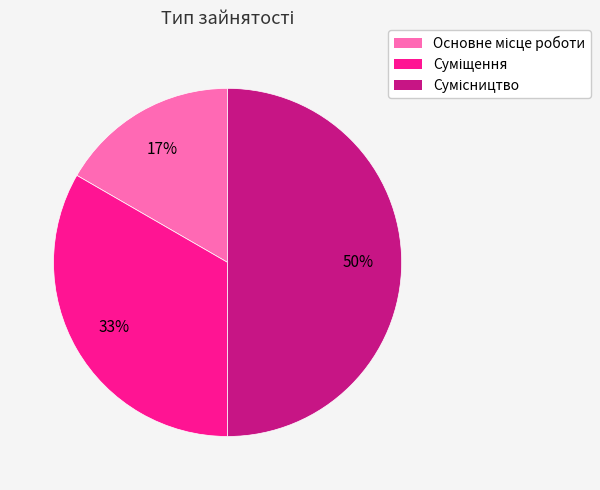

To the nearest percent, what is the average slice percentage?

33%